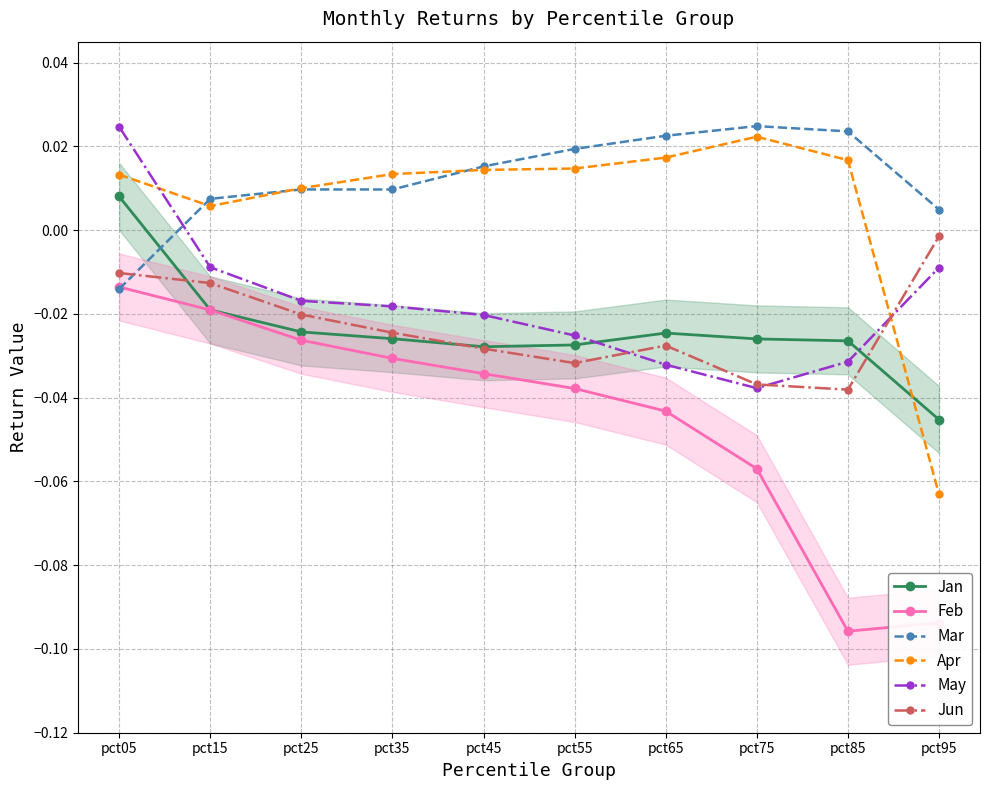

What are all the series names shown in the legend?

Jan, Feb, Mar, Apr, May, Jun